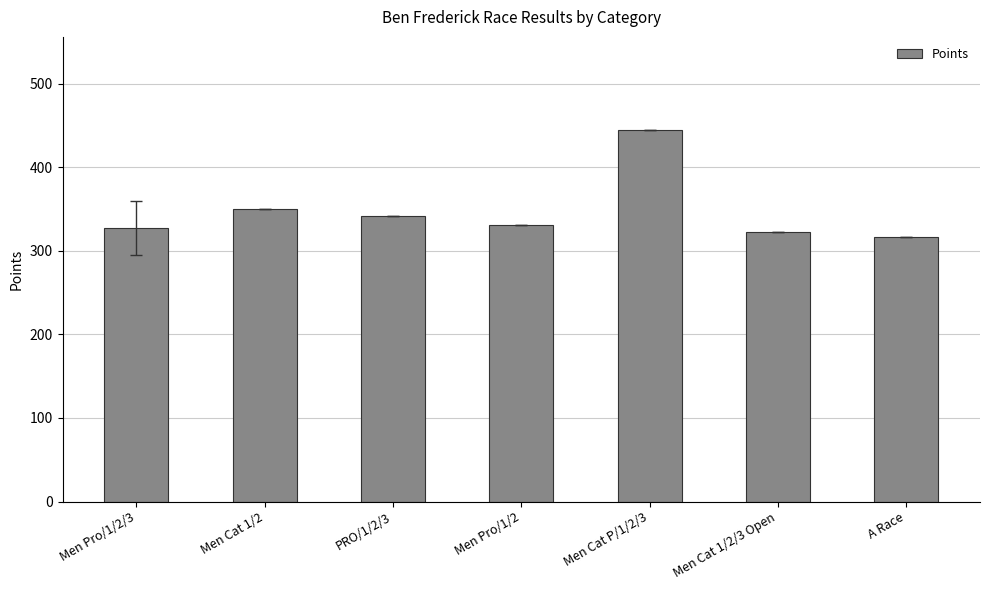

Approximately how many times larger is the value at Men Cat 1/2 compared to PRO/1/2/3?

1.0